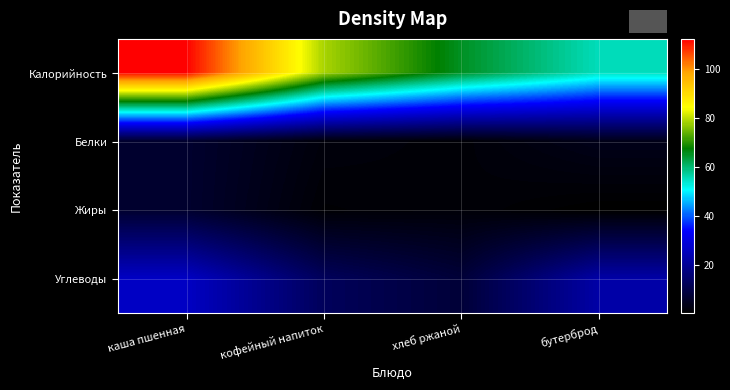

What is the maximum value shown in the chart?

112.3